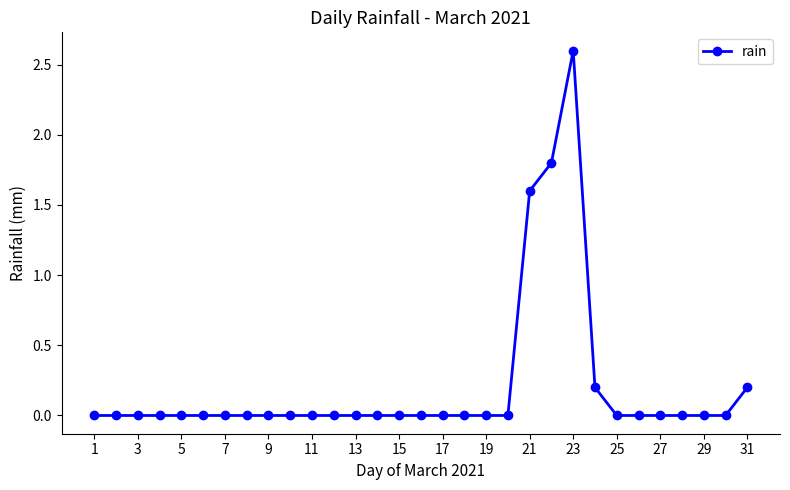

Does the chart display data point markers on the line(s)?

Yes